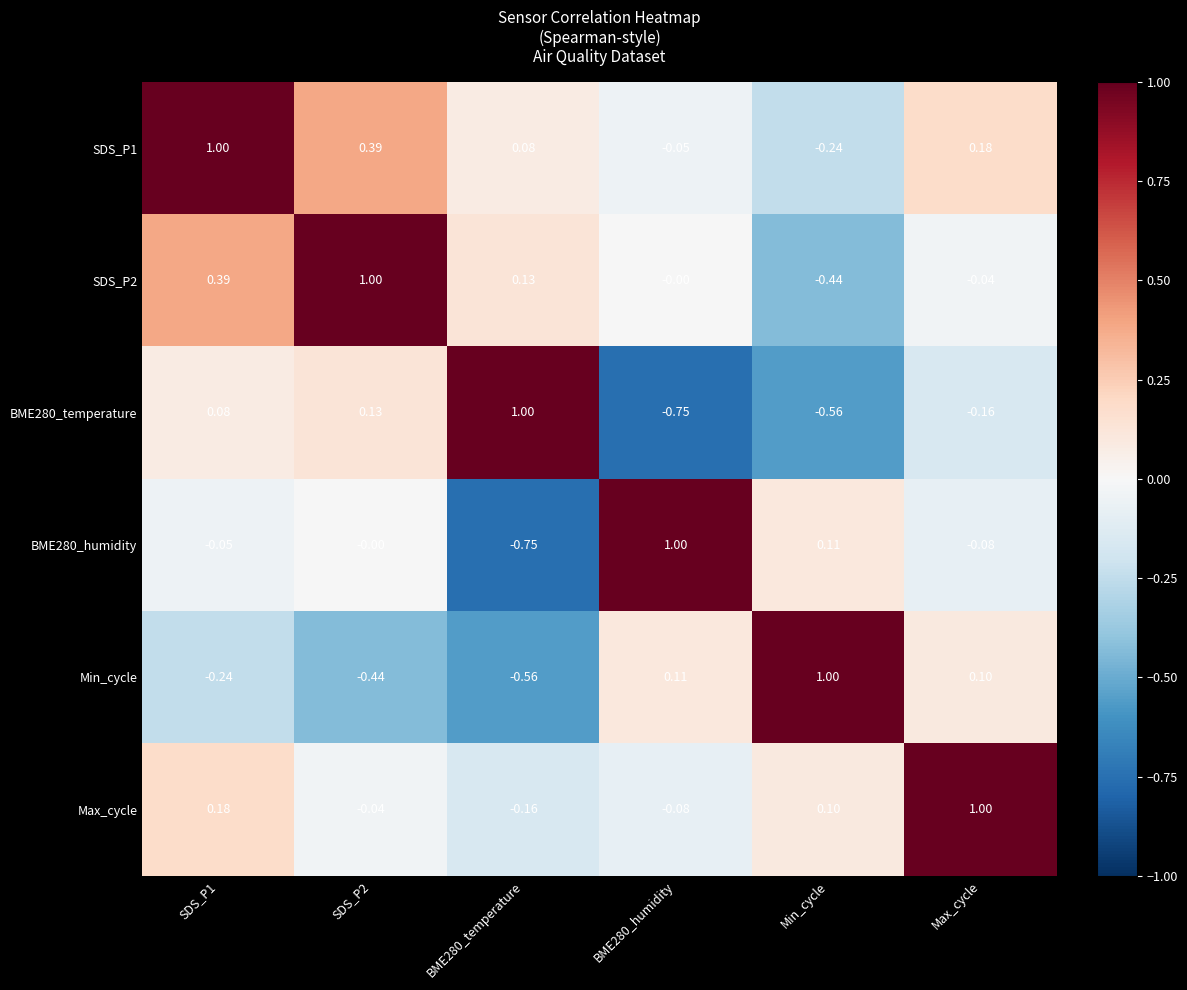

Which category has the lowest value in the SDS_P1 series?

Min_cycle